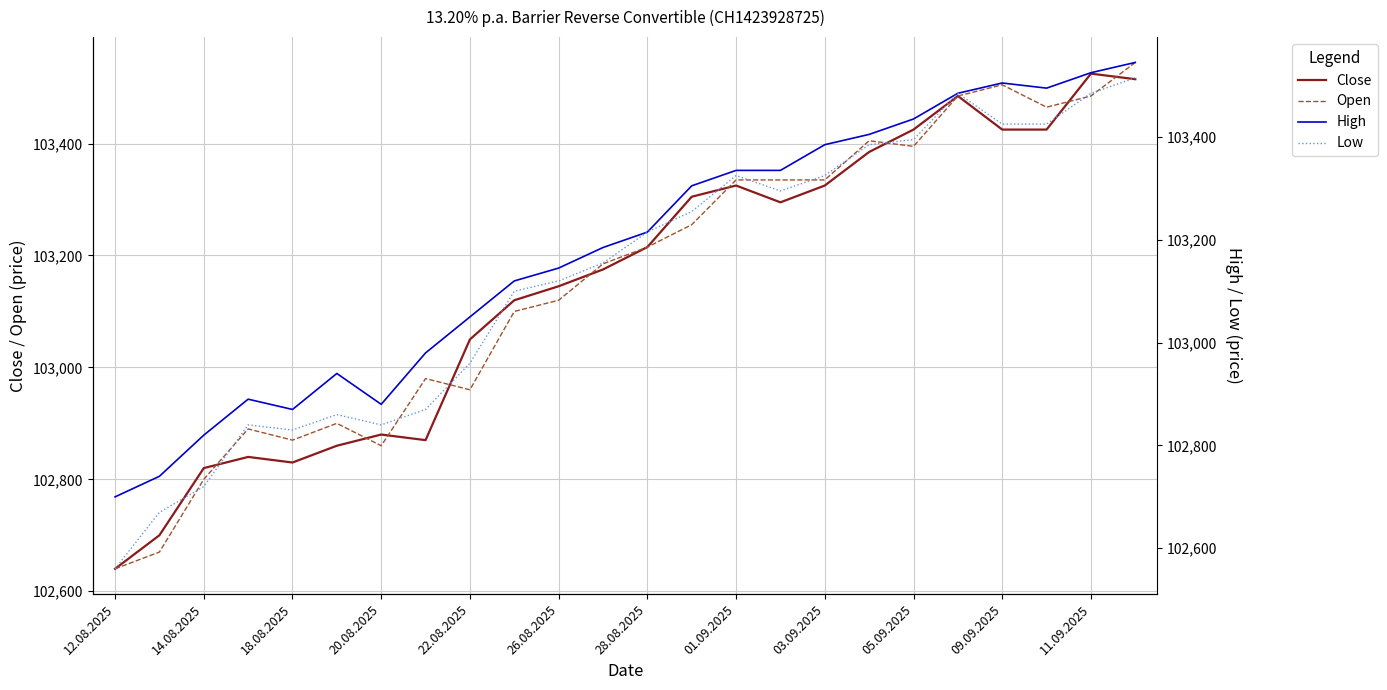

What is the value of the Close point at the 3rd from the left?

102820